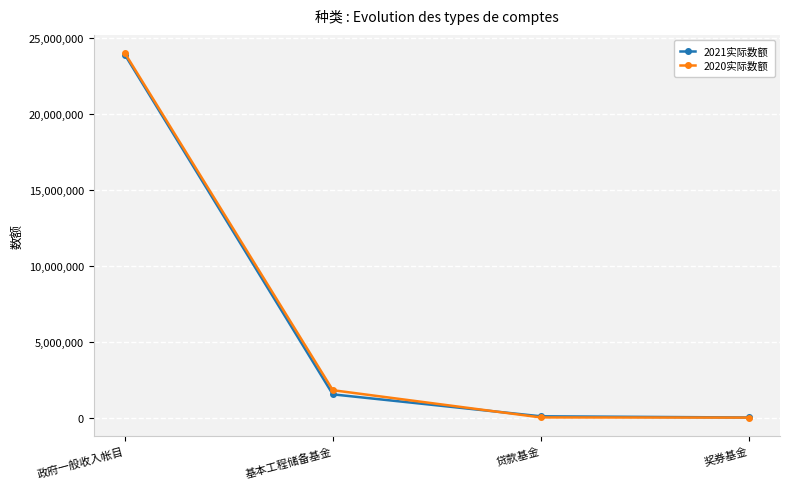

At which label is 2021实际数额 closest to 11954361?

基本工程储备基金